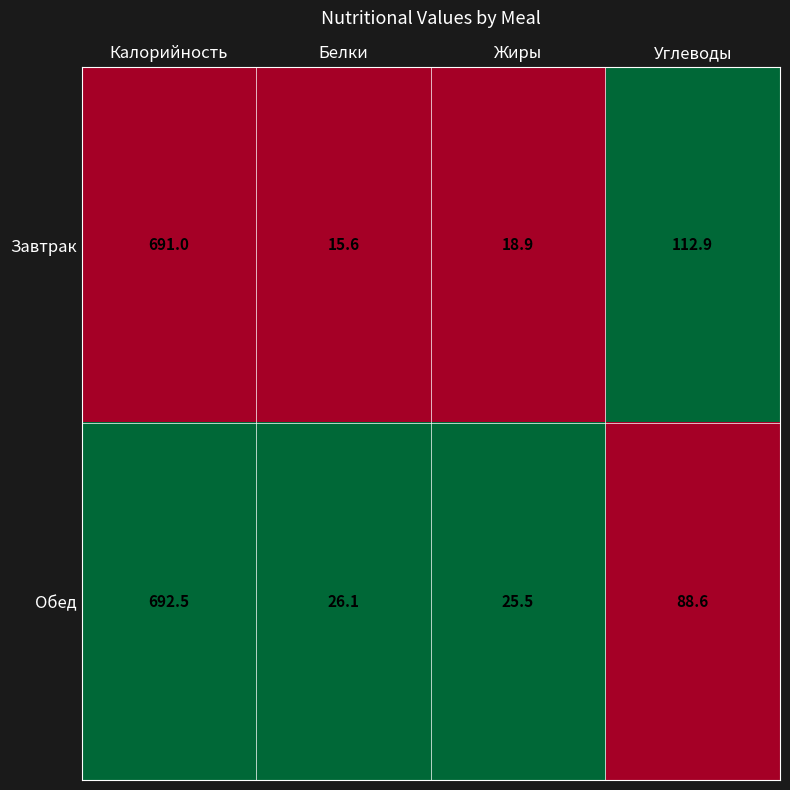

Reading right to left, list all the values displayed in this chart.

Завтрак: 112.9	18.9	15.6	691.0
Обед: 88.6	25.5	26.1	692.5